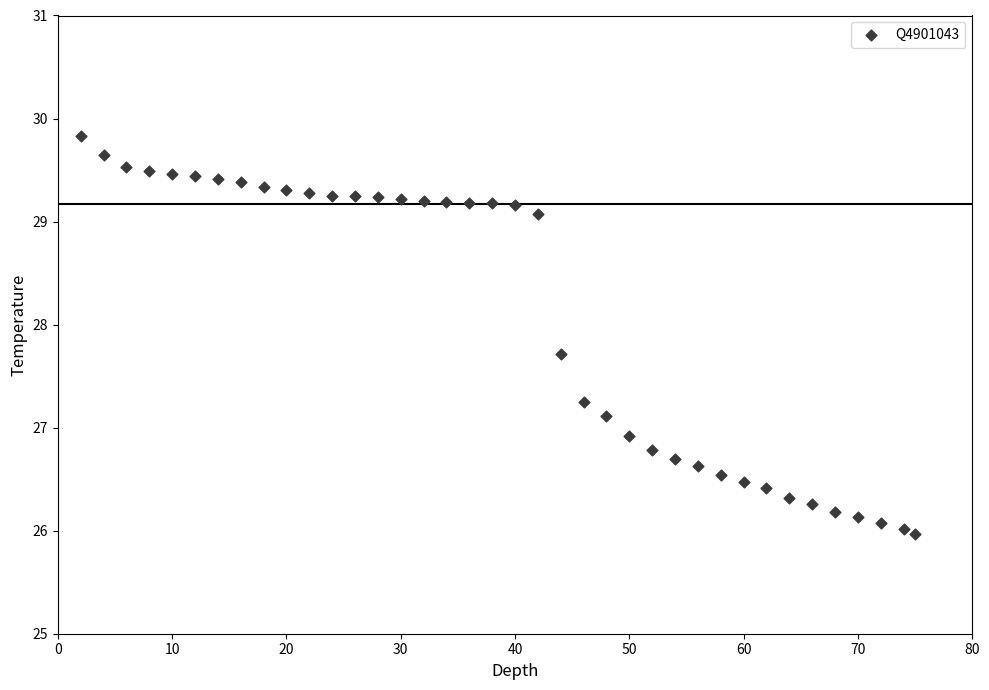

What is the range of X values (max minus min)?

73.0